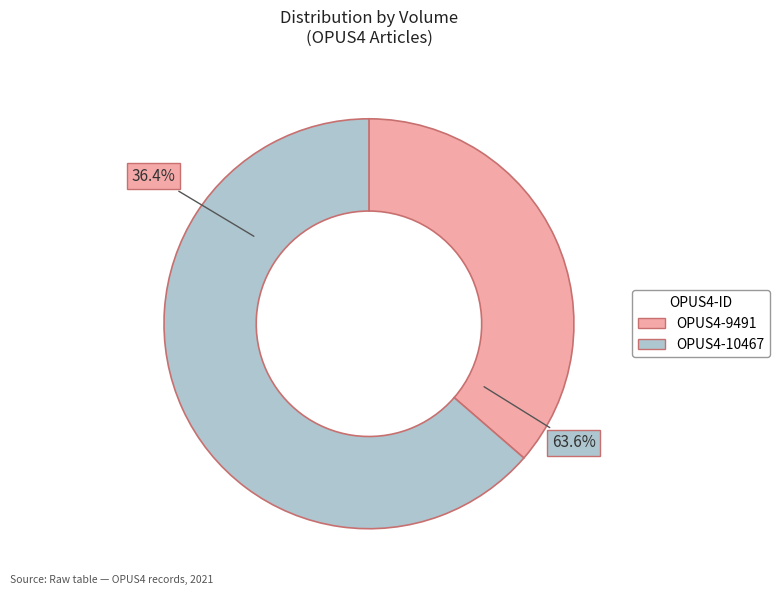

To the nearest percent, what is the difference between the largest and smallest slice percentages?

27%